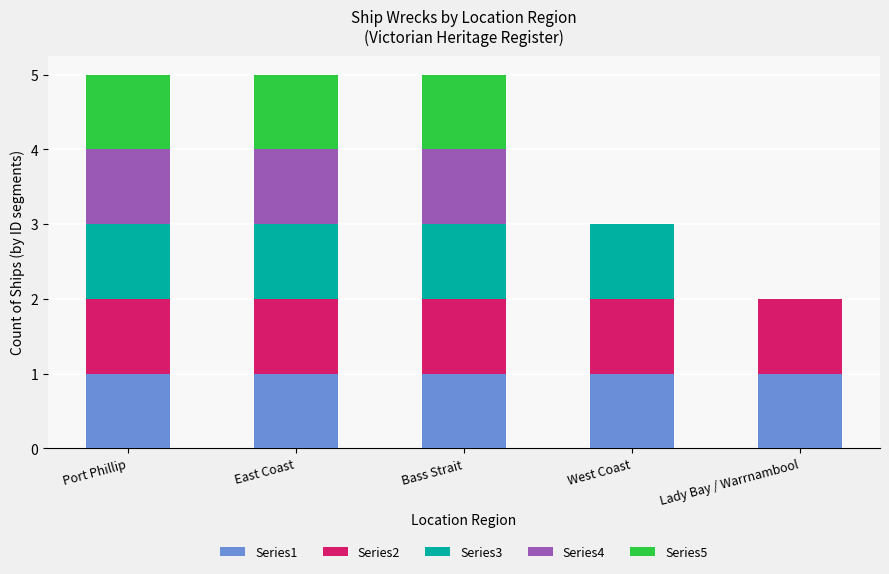

True or false: Series1 has a value of 1 at Bass Strait.

True